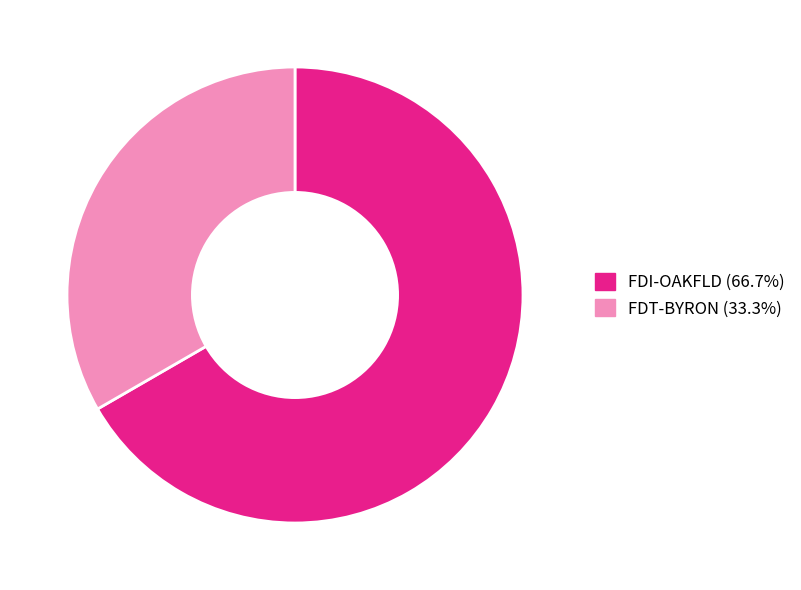

The FDI-OAKFLD slice represents 81% of the pie. True or false?

False